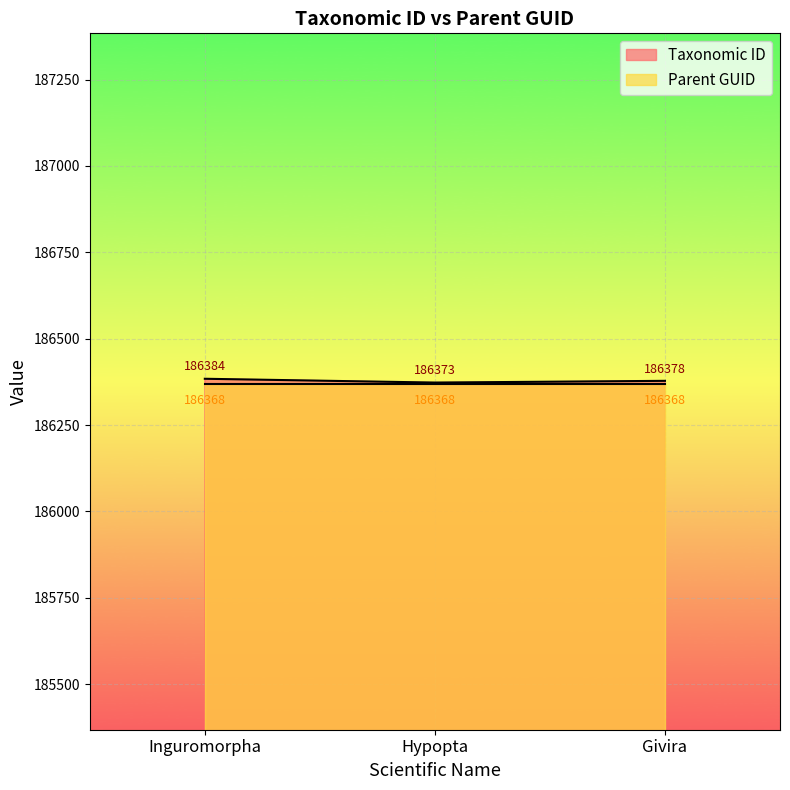

Is it true that the value at Givira is 186378?

True